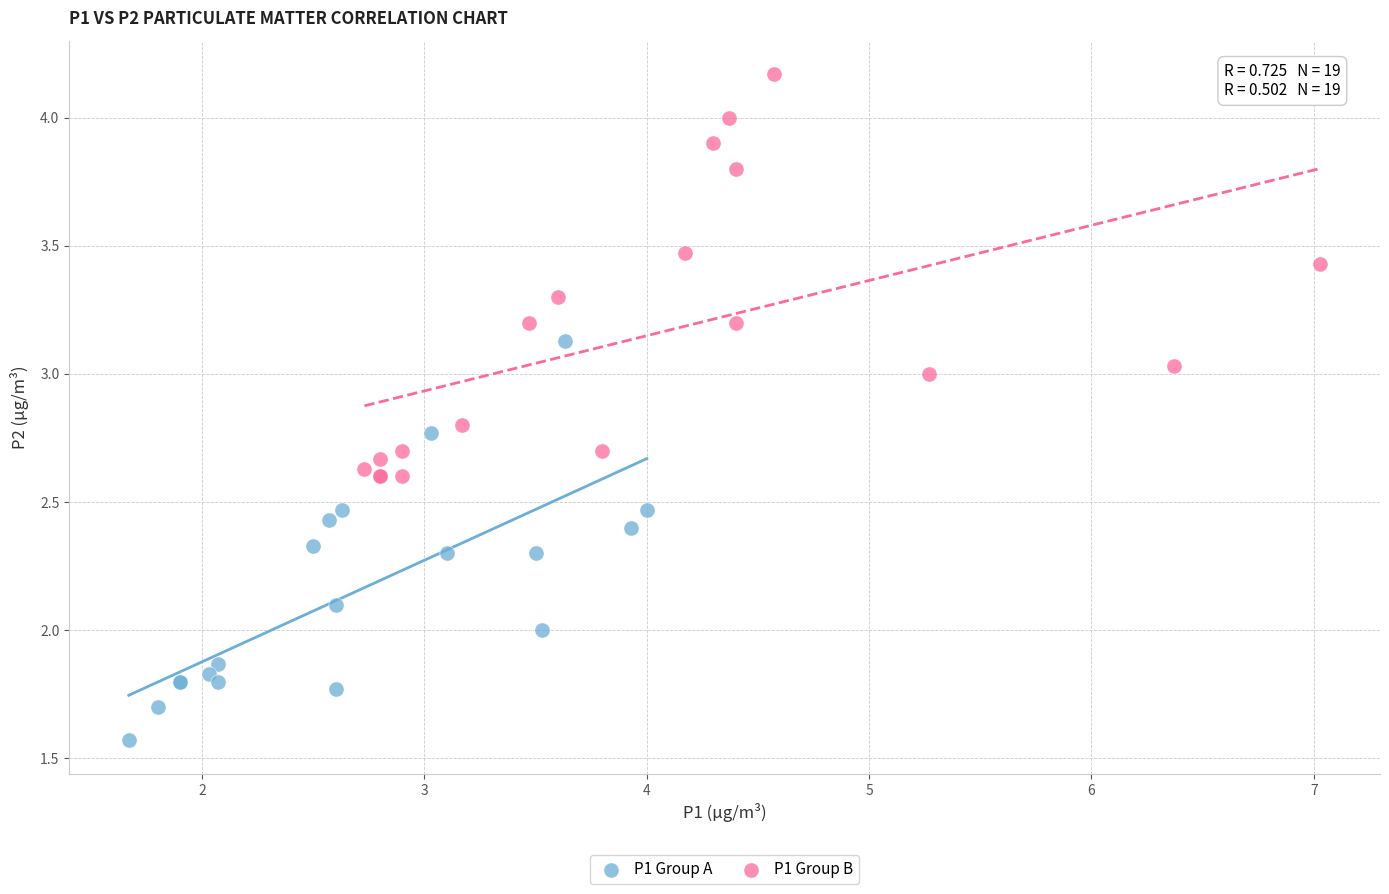

Which series reaches the maximum Y coordinate?

P1 Group B